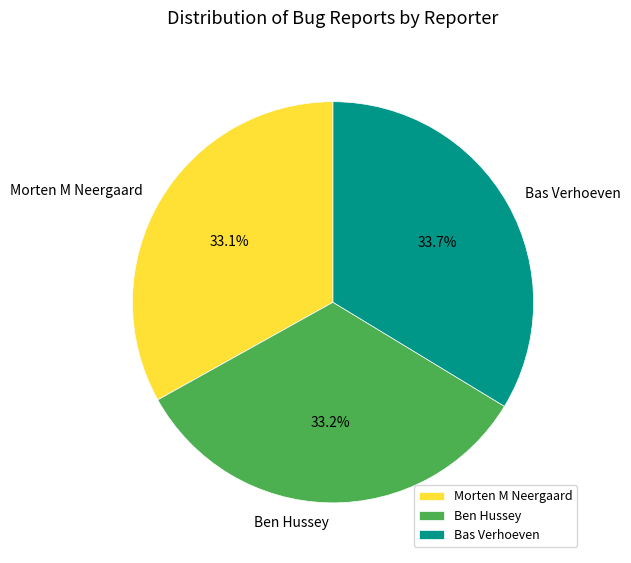

How many slices are in this pie chart?

3